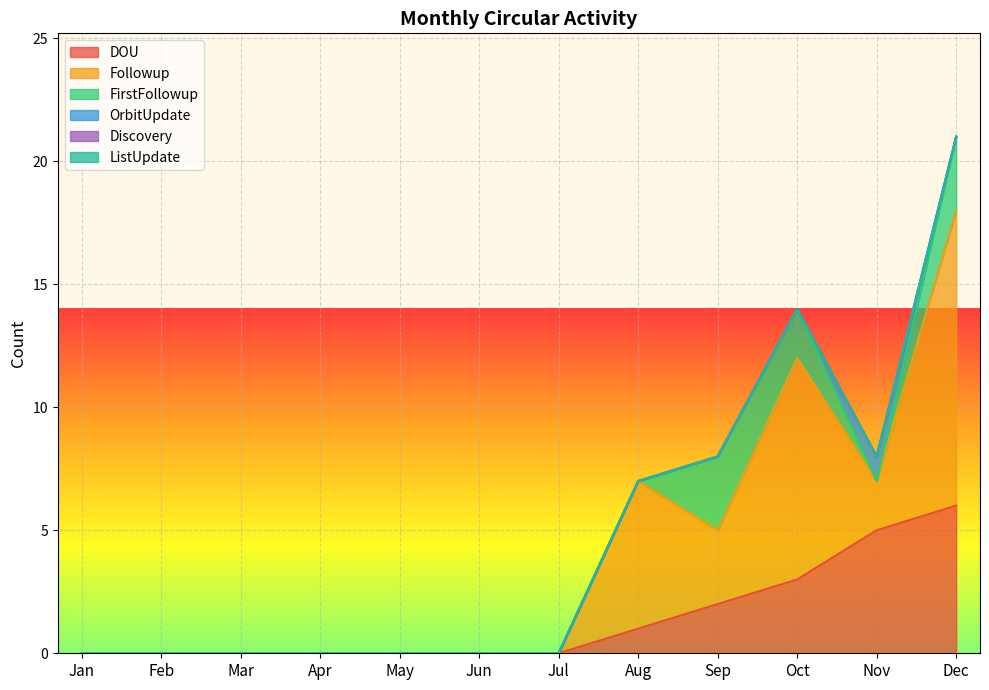

Which has a higher value, Dec or Jun?

Dec